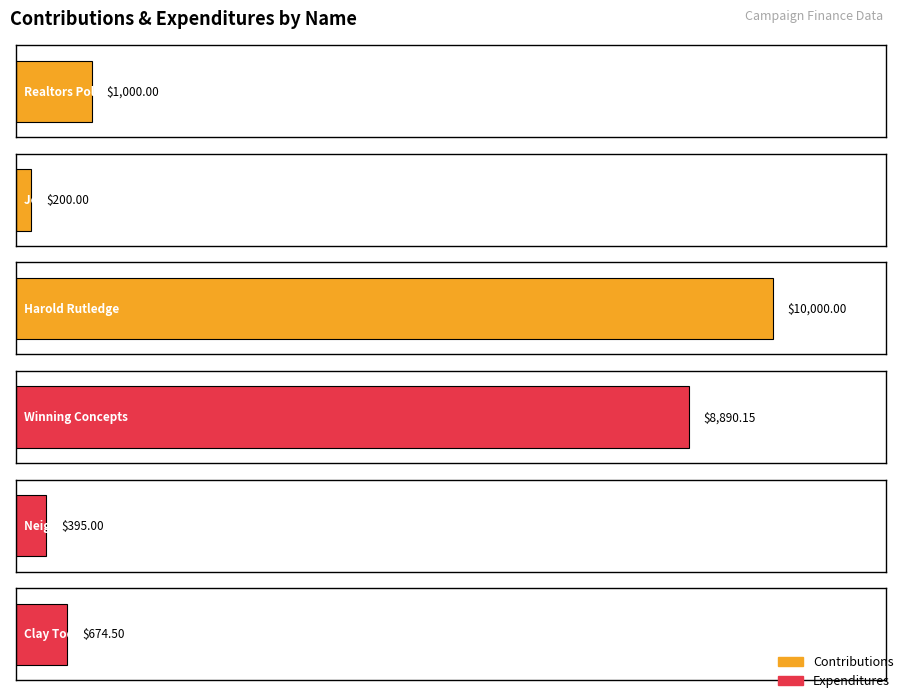

Reading left to right, list all the values displayed in this chart.

Contributions: 1000.0	200.0	10000.0
Expenditures: 8890.1	395.0	674.5